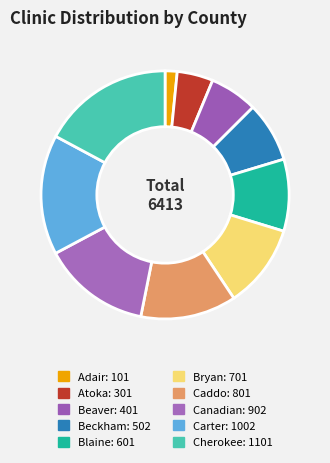

To the nearest percent, what is the combined percentage of Blaine and Atoka?

14%